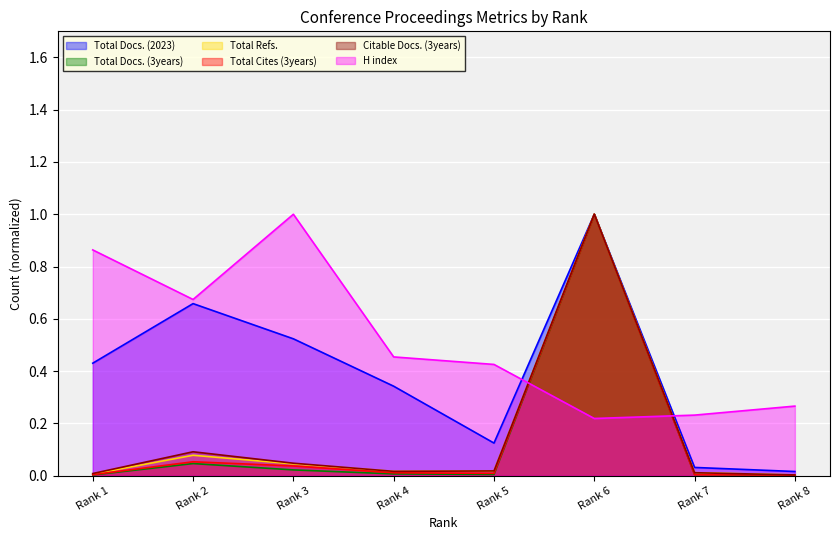

What is the difference between the maximum and minimum values in the H index series?

0.8